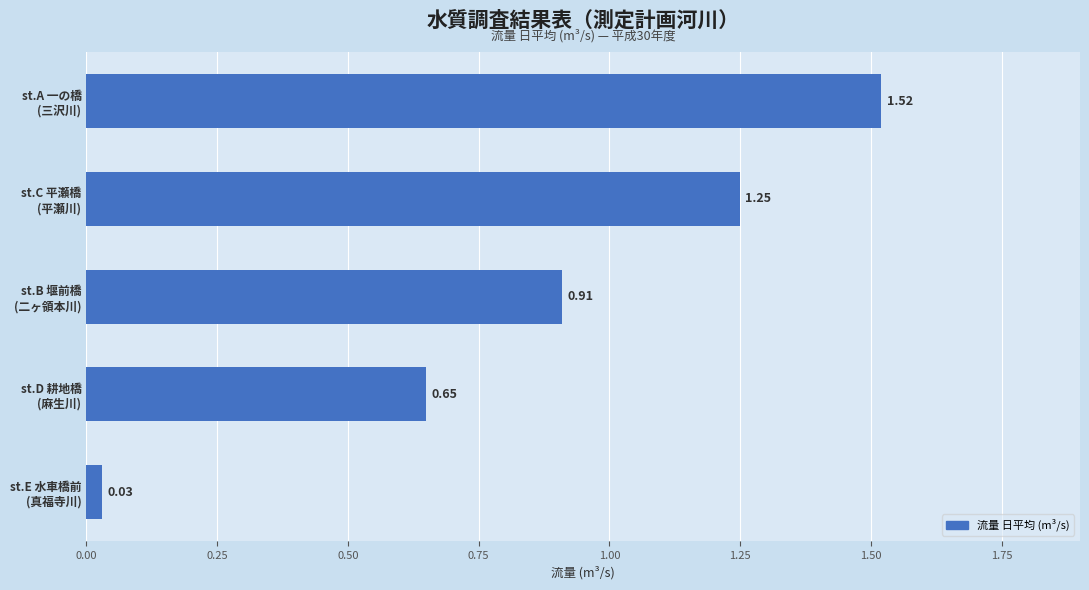

Are the bars grouped side by side (vs. stacked)?

No